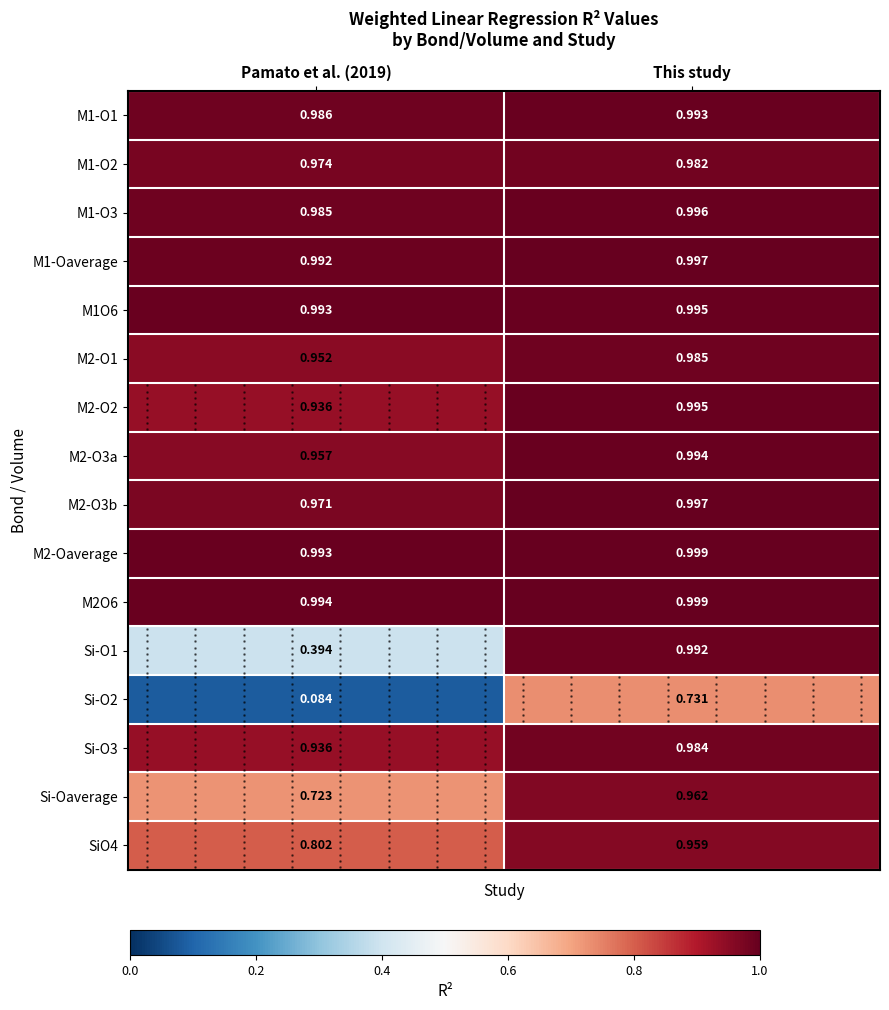

Is the value of M1-O2 at This study greater than the value of M2O6 at This study?

No